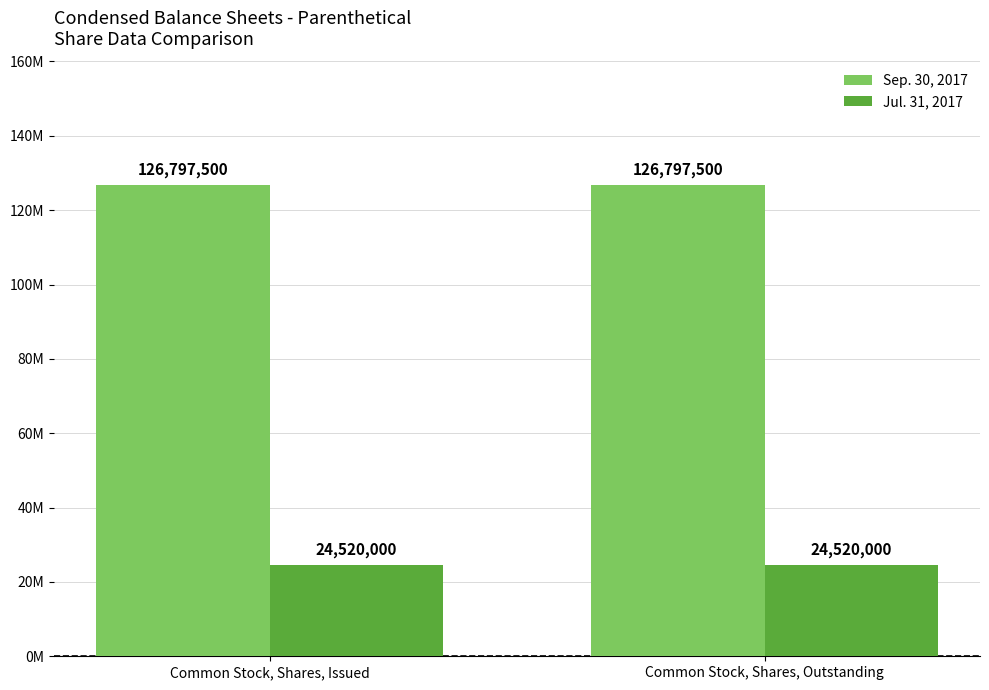

Are the bars horizontal?

No